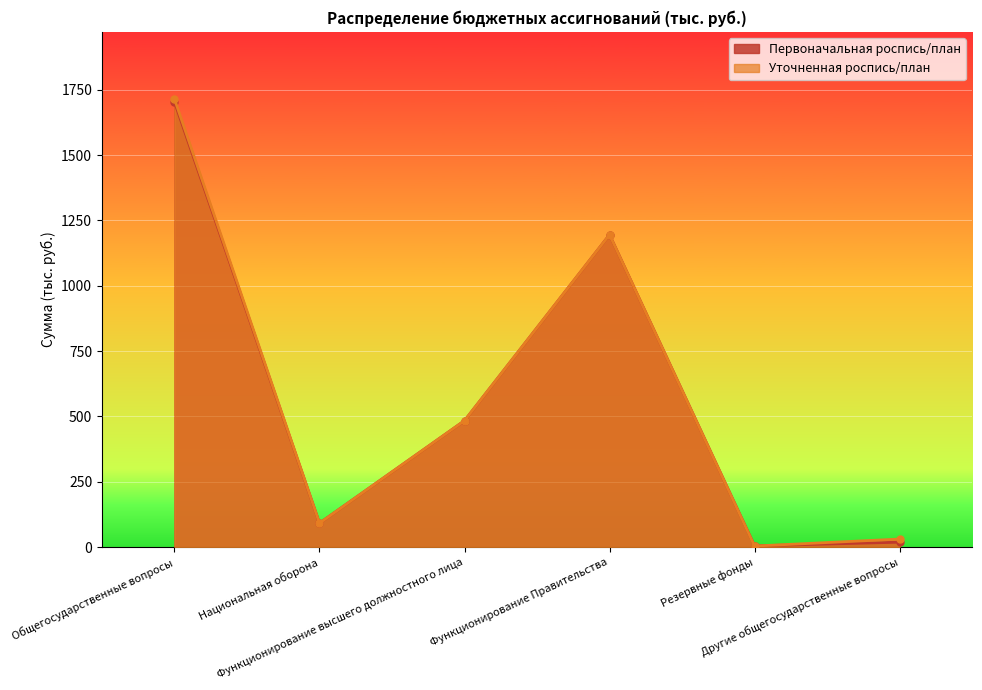

Reading left to right, extract all data points from this chart.

Первоначальная роспись/план: 1702.9	91.8	483.9	1195.0	5.0	19.0
Уточненная роспись/план: 1714.1	91.8	483.9	1195.0	4.2	31.0